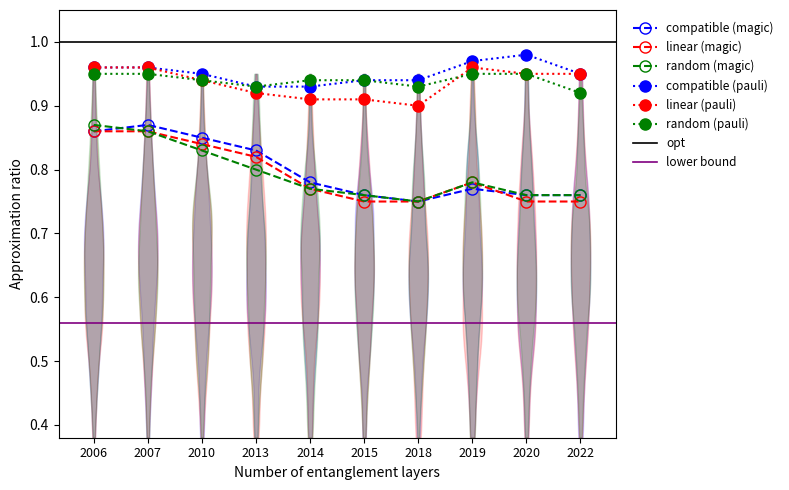

True or false: random (pauli) and compatible (pauli) intersect in this chart.

False